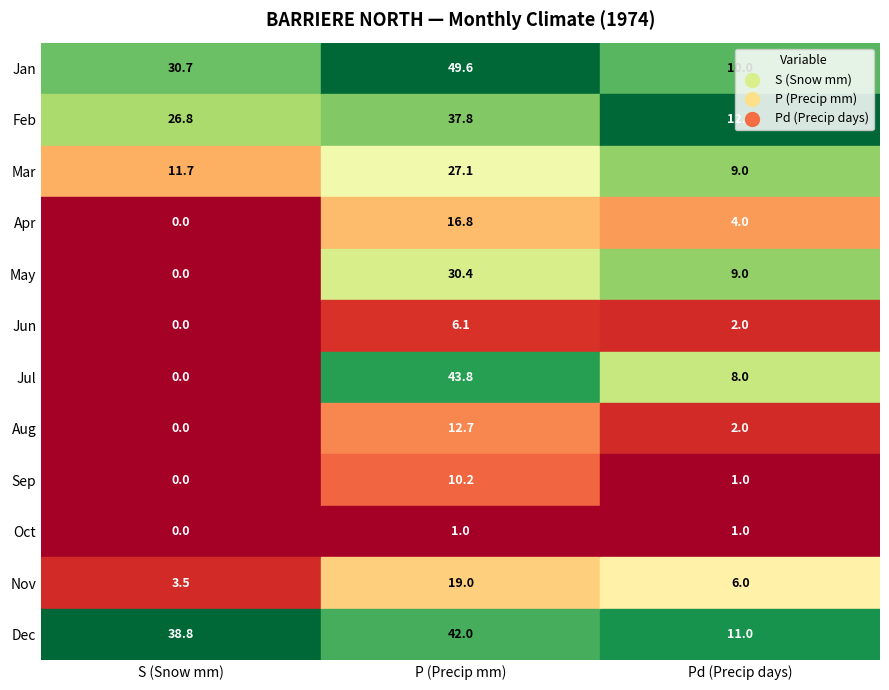

What is the difference between the maximum and minimum values in the 2 series?

25.8